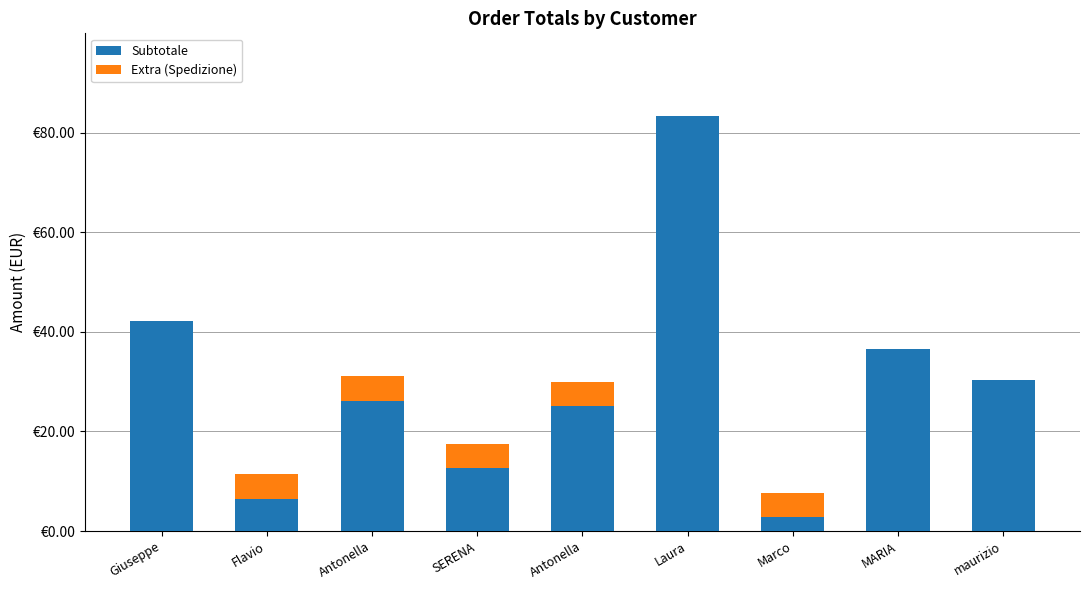

How many Extra (Spedizione) values are between 0 and 4?

4